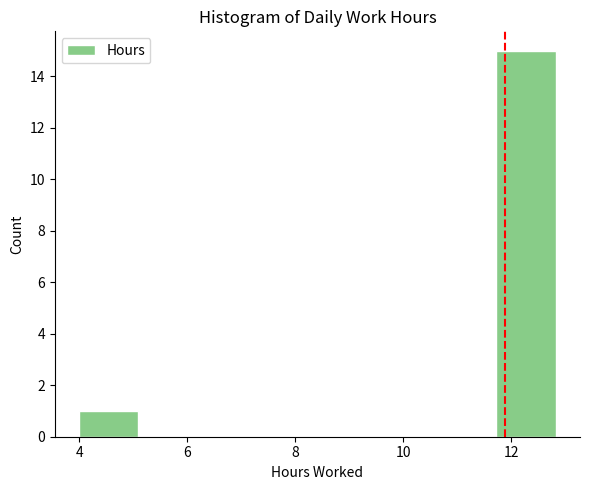

Reading left to right, transcribe this chart: for each bar, give the range it covers on the x-axis and its height. Neither the bar edges nor the heights are printed on the chart, so give them approximately, as read against the axes.

4.0 to 5.0: 1
5.0 to 6.2: 0
6.2 to 7.4: 0
7.4 to 8.4: 0
8.4 to 9.6: 0
9.6 to 10.6: 0
10.6 to 11.8: 0
11.8 to 12.8: 15